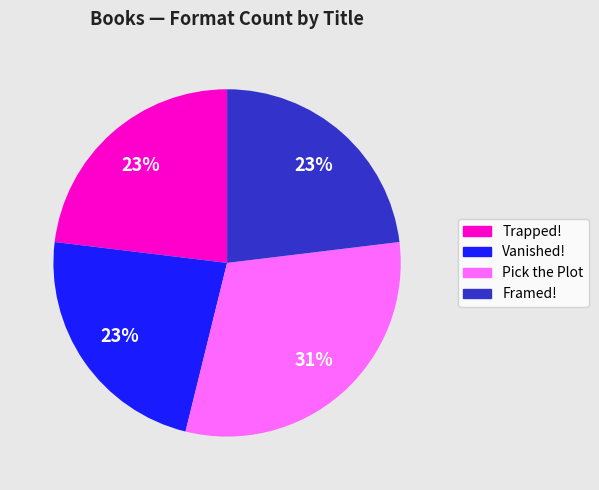

To the nearest percent, what is the difference between the largest and smallest slice percentages?

8%